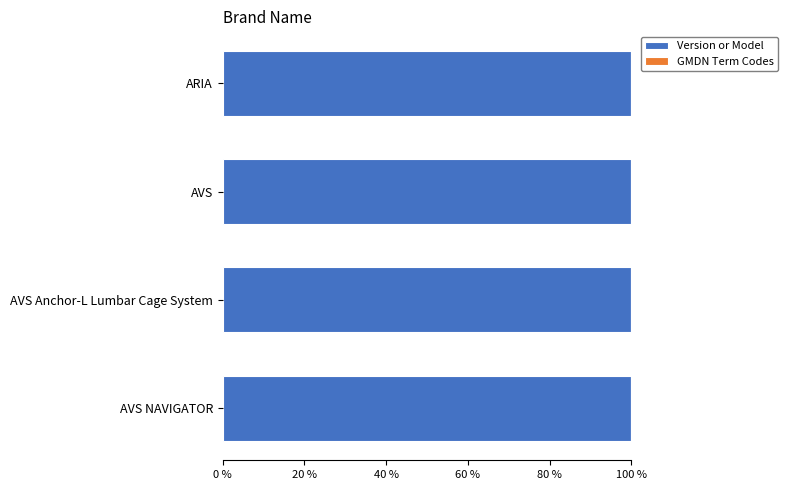

The Version or Model series shows 99.9 at ARIA. True or false?

True